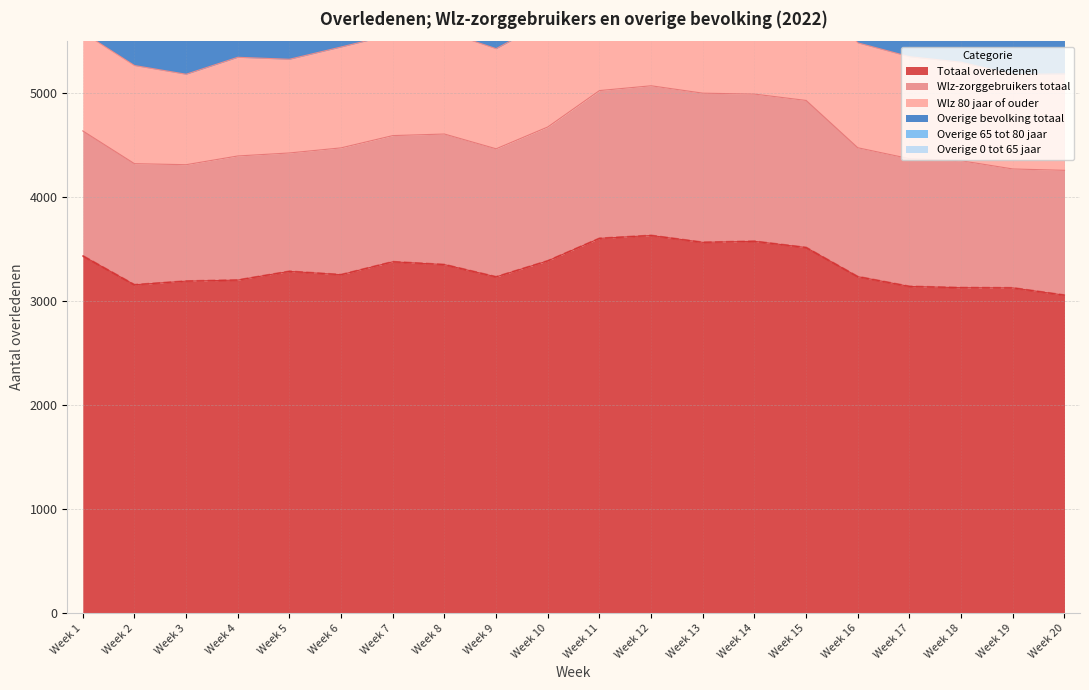

What are all the series names shown in the legend?

Totaal overledenen, Wlz-zorggebruikers totaal, Wlz 80 jaar of ouder, Overige bevolking totaal, Overige 65 tot 80 jaar, Overige 0 tot 65 jaar